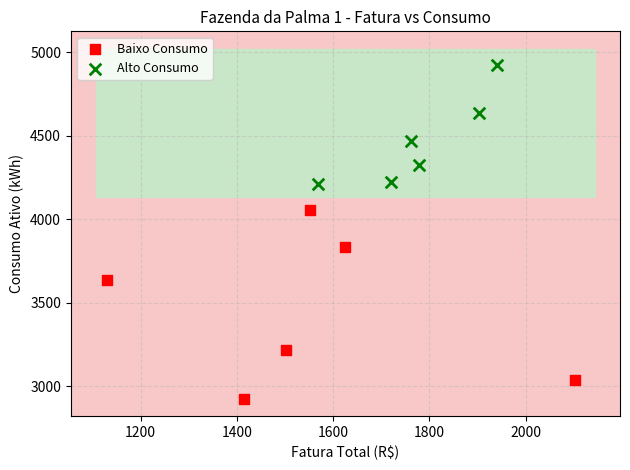

Which series contains the lowest Y value?

Baixo Consumo